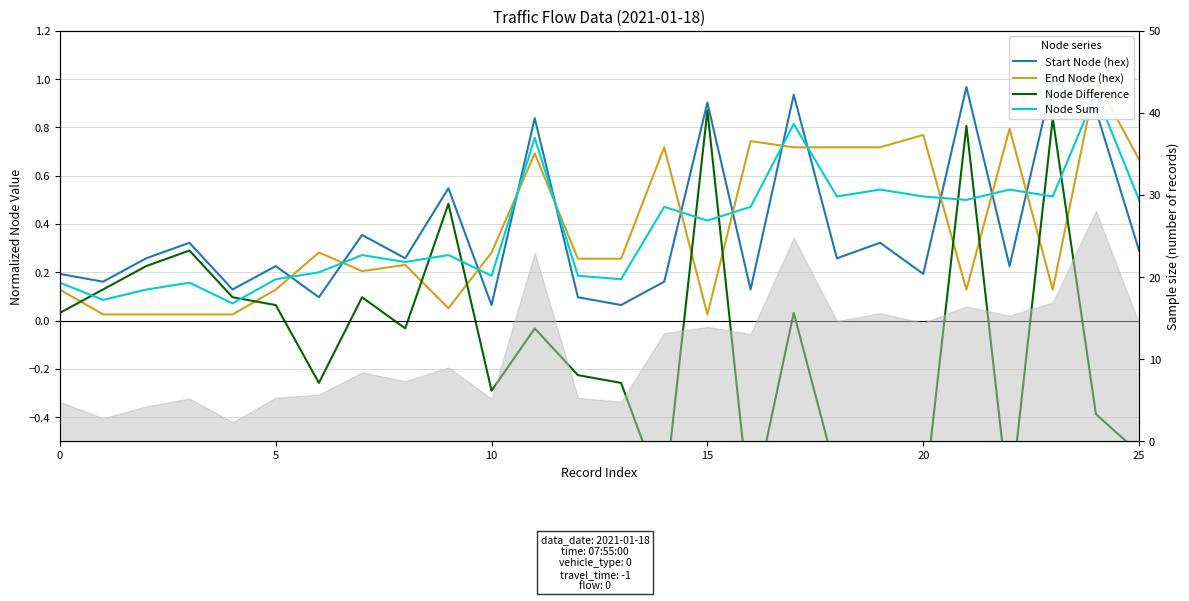

At how many categories does at least one series exceed 0?

26